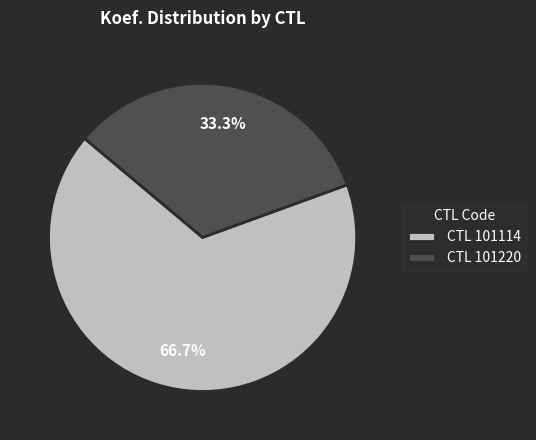

Rank the categories by value from lowest to highest.

CTL 101220, CTL 101114